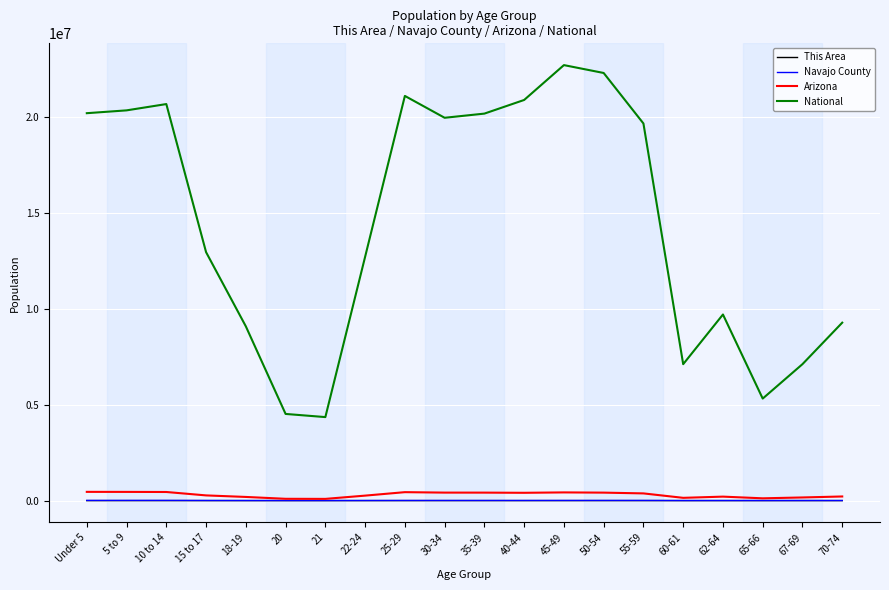

What are all the series names shown in the legend?

This Area, Navajo County, Arizona, National